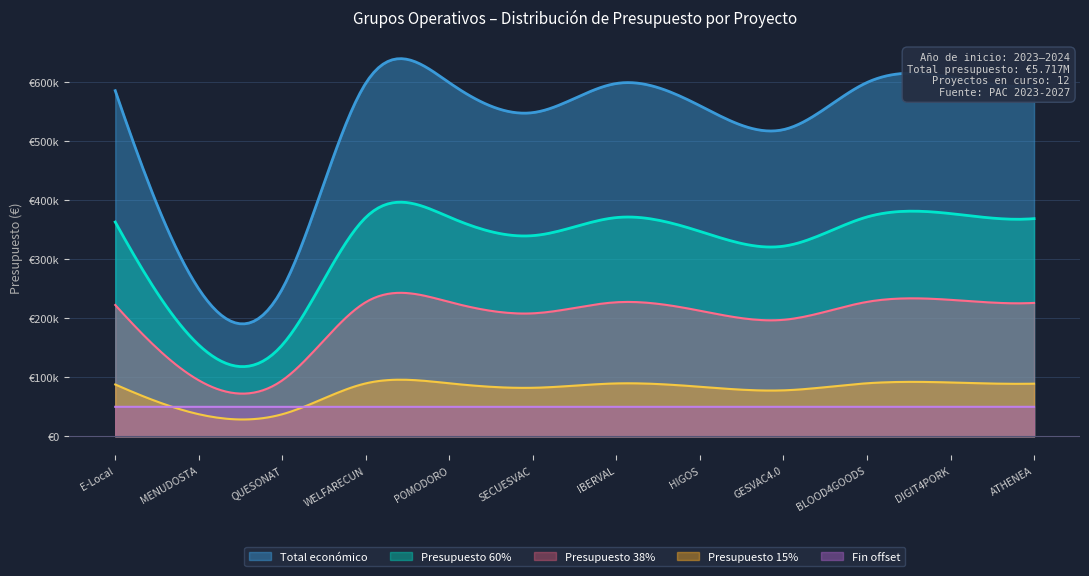

In Total económico, how many points are higher than both neighbors (excluding endpoints)?

3